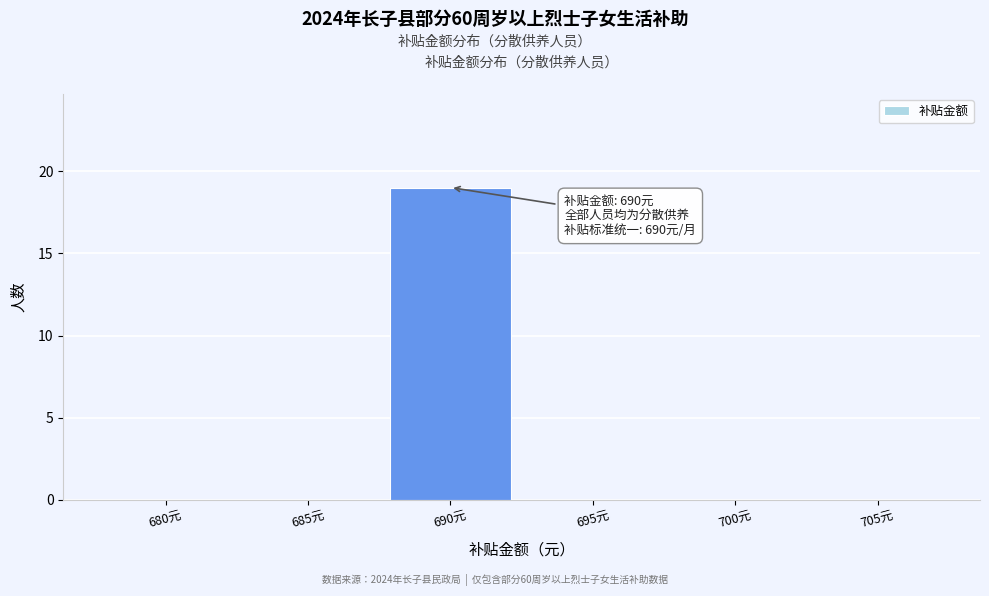

Reading left to right, what are all the values shown in this chart?

680元=0	685元=0	690元=19	695元=0	700元=0	705元=0